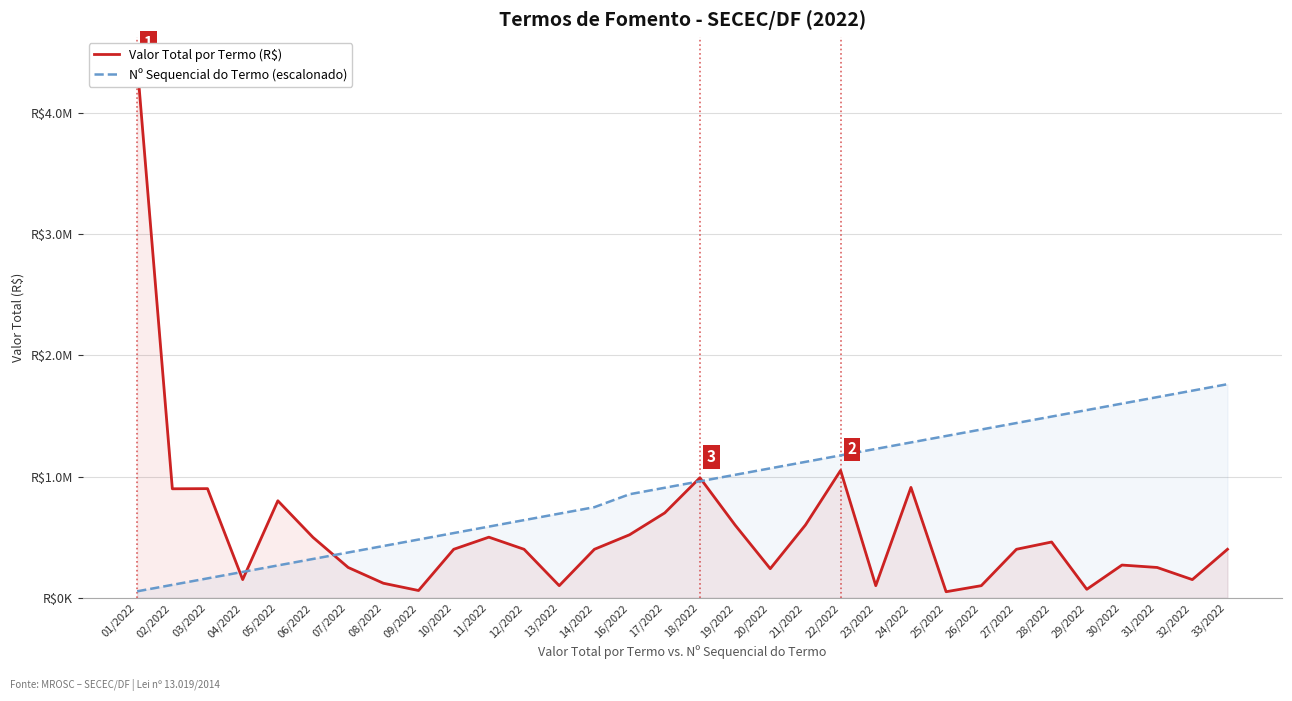

What is the sum of the Nº Sequencial do Termo (escalonado) values at 27/2022 and 24/2022?

2721826.0